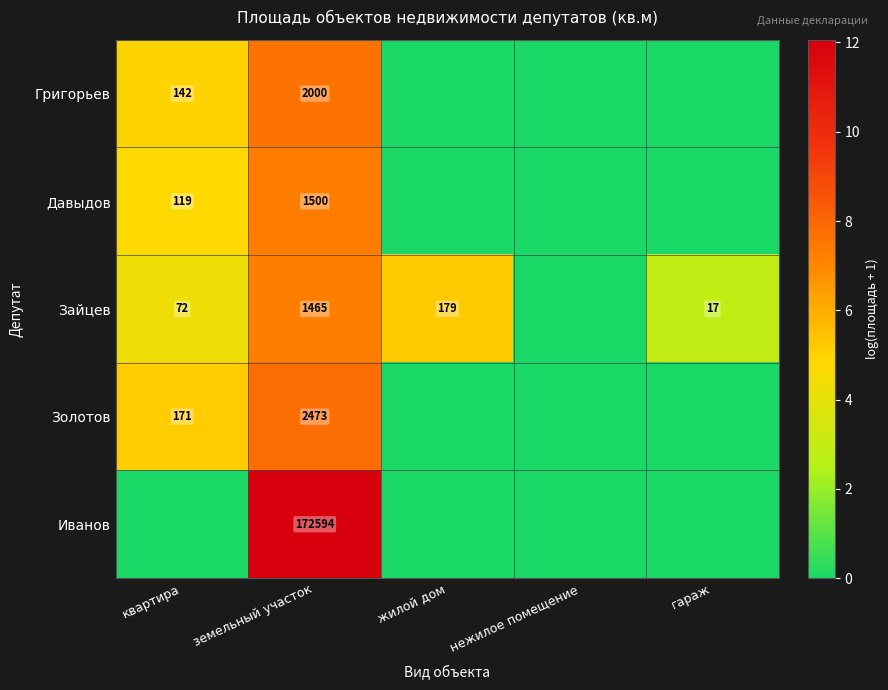

What is the sum of the Григорьев values at земельный участок and квартира?

2142